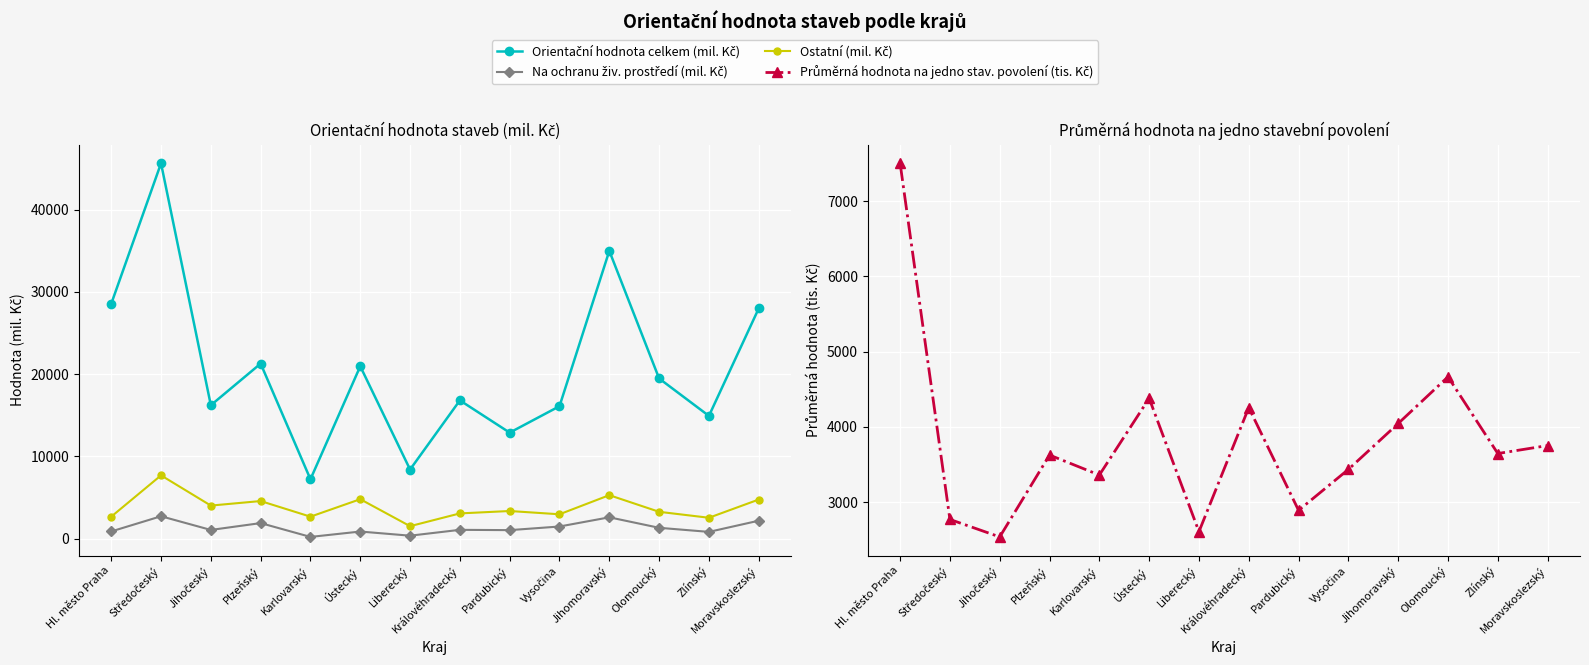

In Ostatní (mil. Kč), how many points are lower than both neighbors (excluding endpoints)?

5